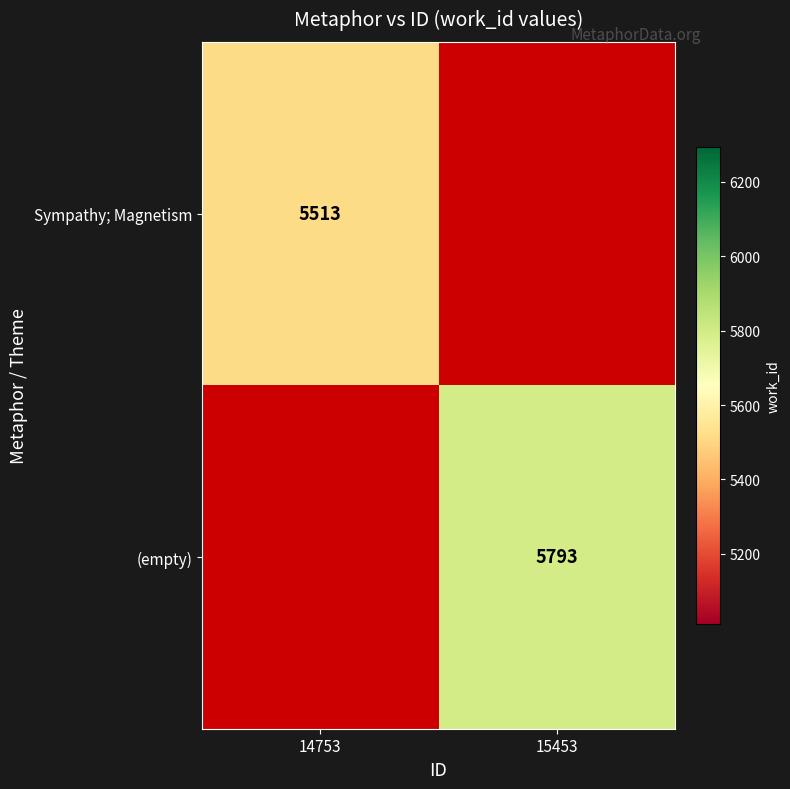

Which has a higher value, 14753 or 15453?

15453